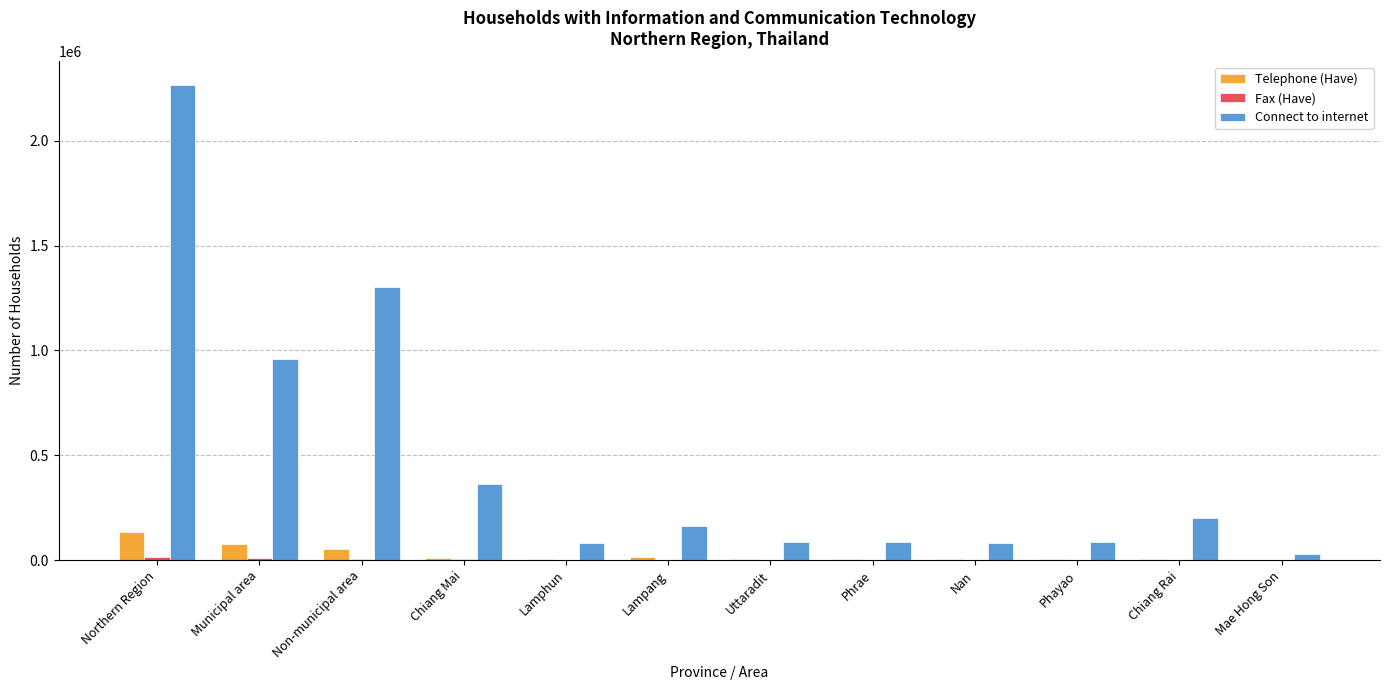

What is the maximum value shown in the chart?

2265950